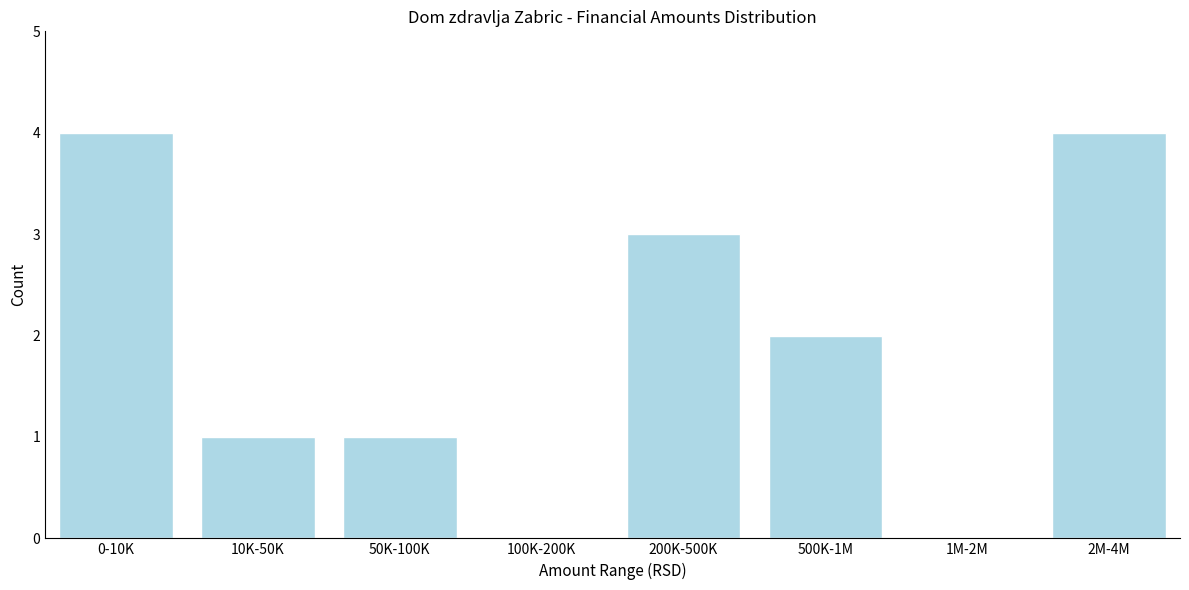

Reading left to right, what are all the values shown in this chart?

0-10K=4	10K-50K=1	50K-100K=1	100K-200K=0	200K-500K=3	500K-1M=2	1M-2M=0	2M-4M=4